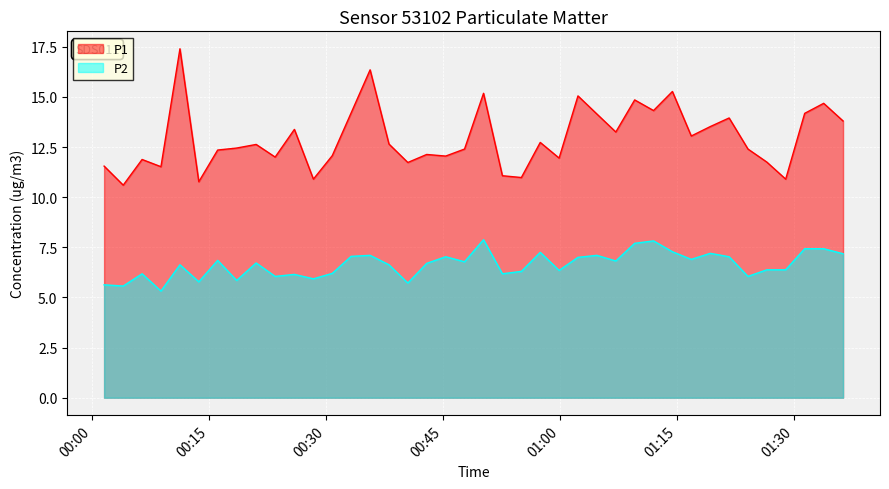

True or false: P2 and P1 intersect in this chart.

False